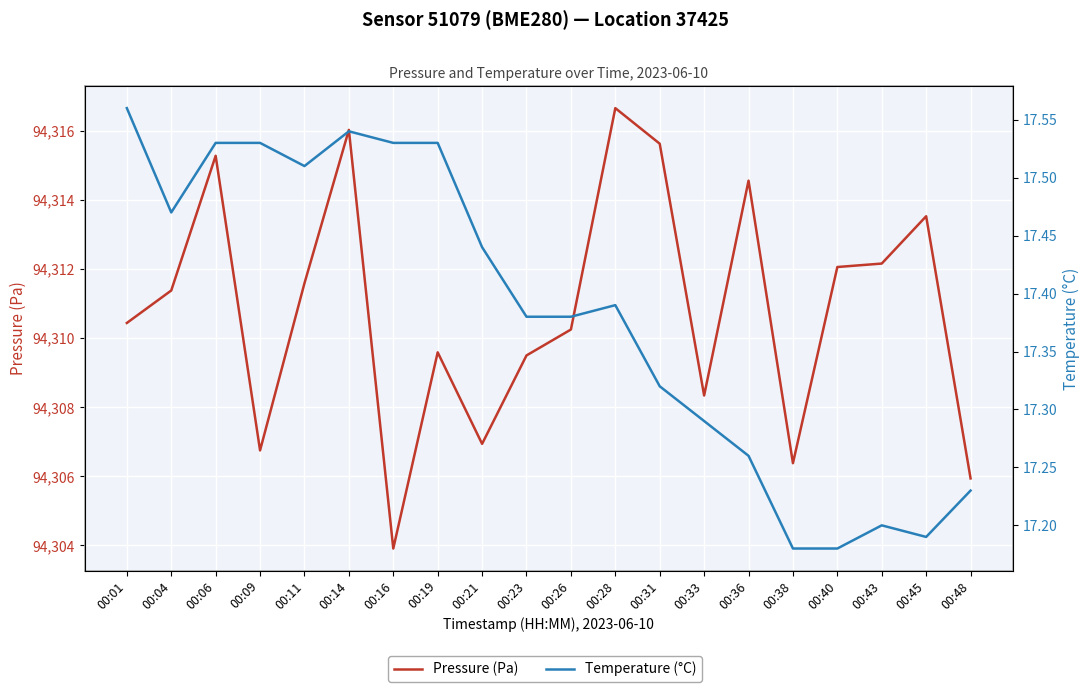

Which category has the highest value in the Pressure (Pa) series?

00:28